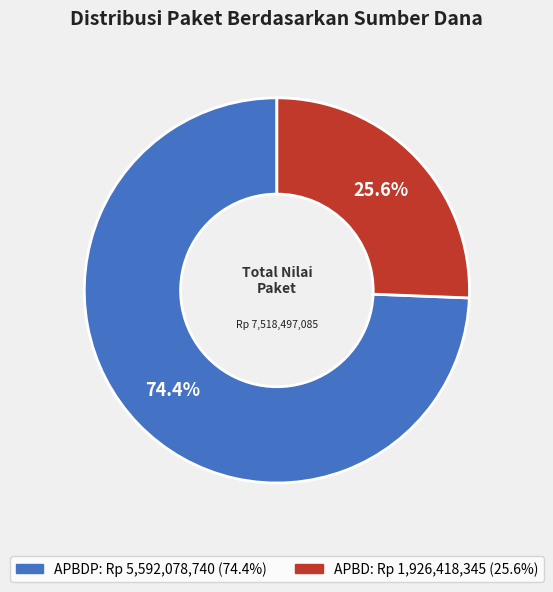

To the nearest percent, what is the average slice percentage?

50%